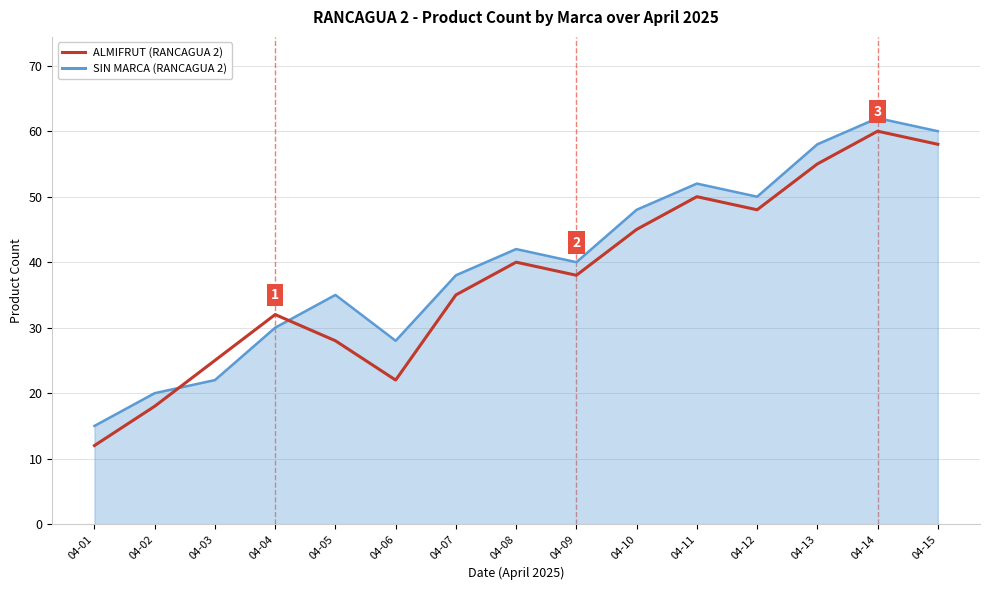

At which category does the chart reach its peak across all series?

04-14